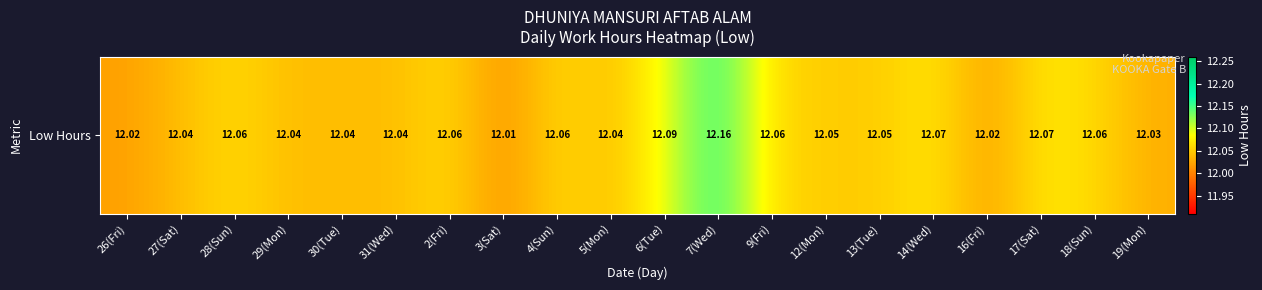

Which label corresponds to the smallest value in the chart?

3(Sat)